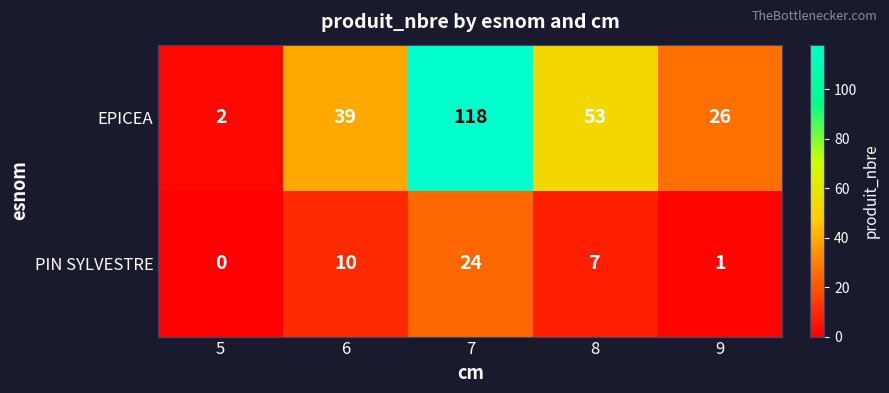

What is the difference between the second highest and minimum values in the EPICEA series?

51